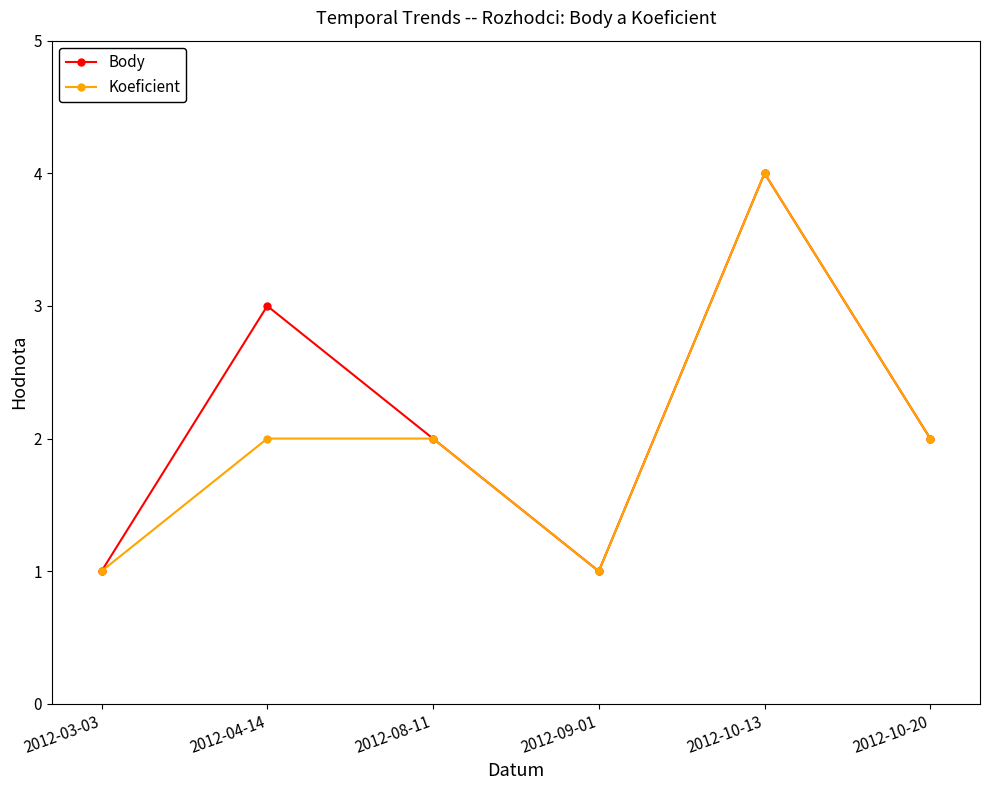

Reading left to right, transcribe all the data shown in this chart.

Body: 1	3	2	1	4	2
Koeficient: 1	2	2	1	4	2